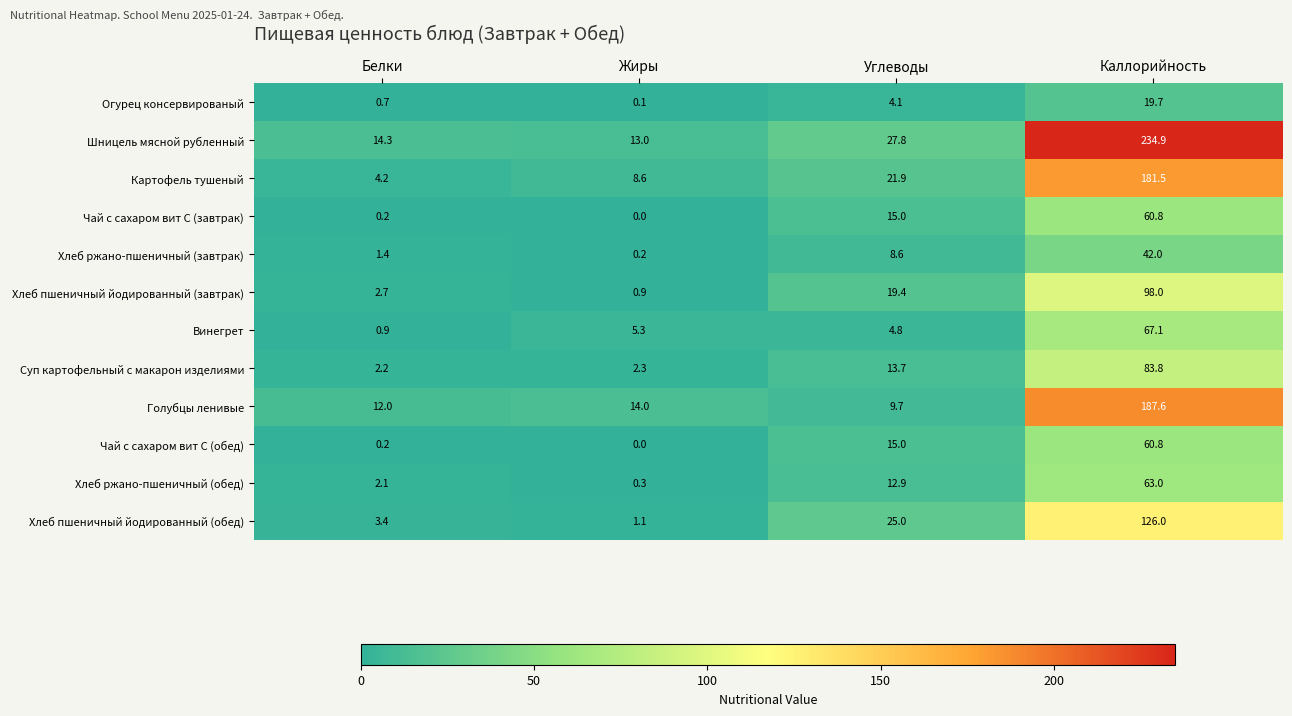

What is the highest value of the Чай с сахаром вит С (обед) series?

60.8